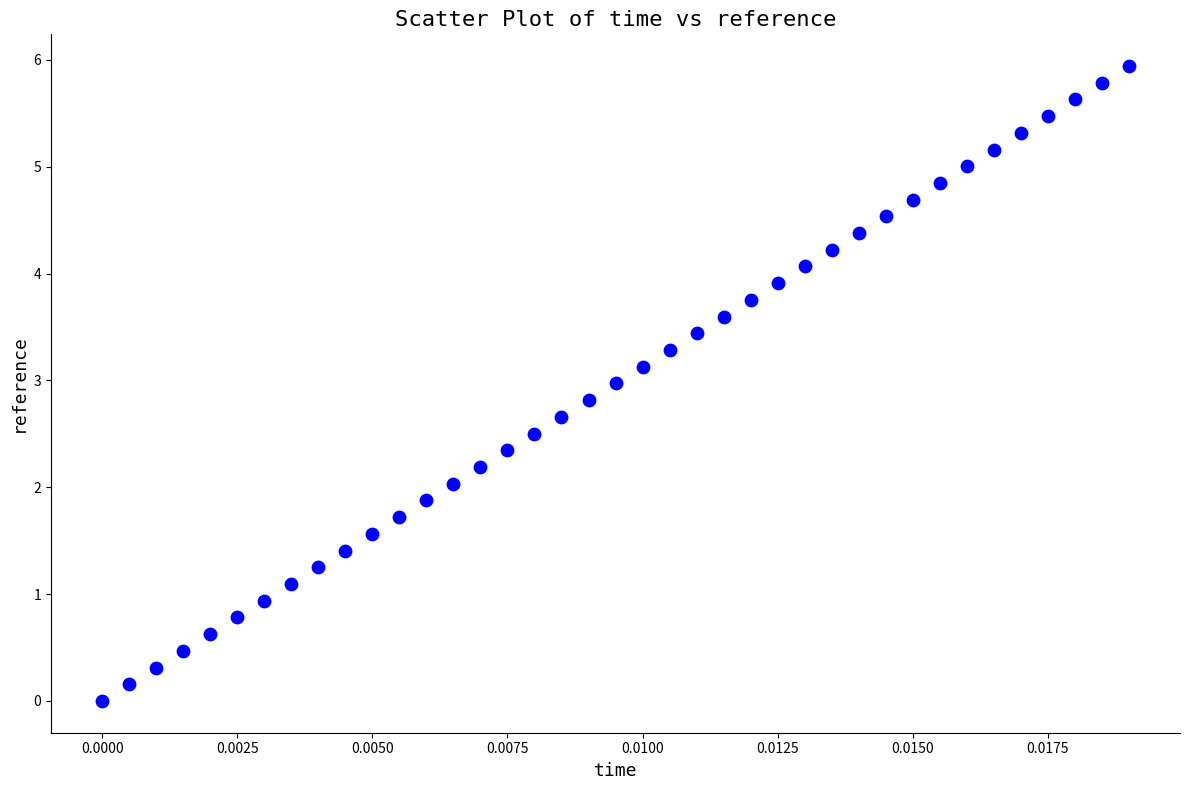

What is the range of Y values (max minus min)?

5.9